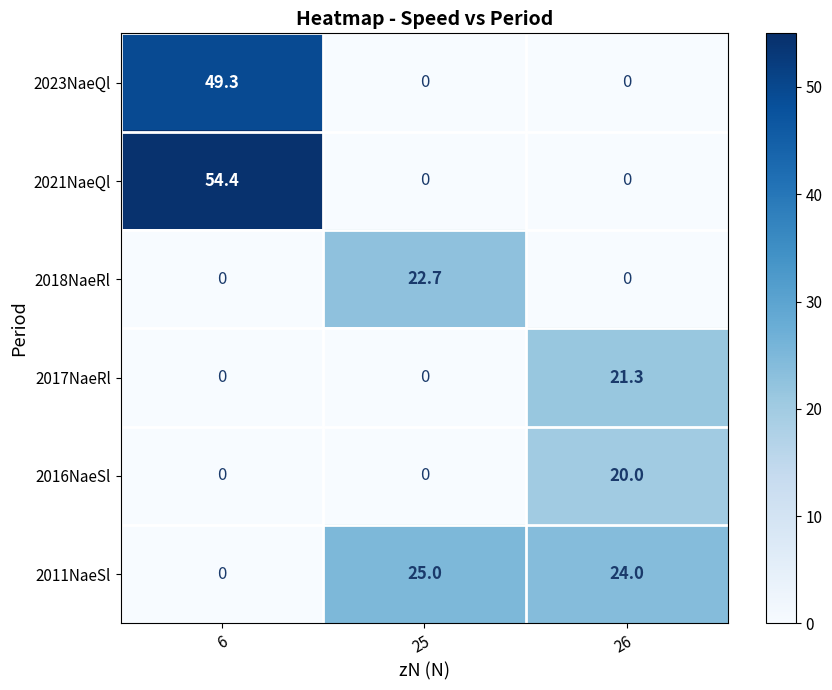

The 2021NaeQl series shows 0.0 at 26. True or false?

True